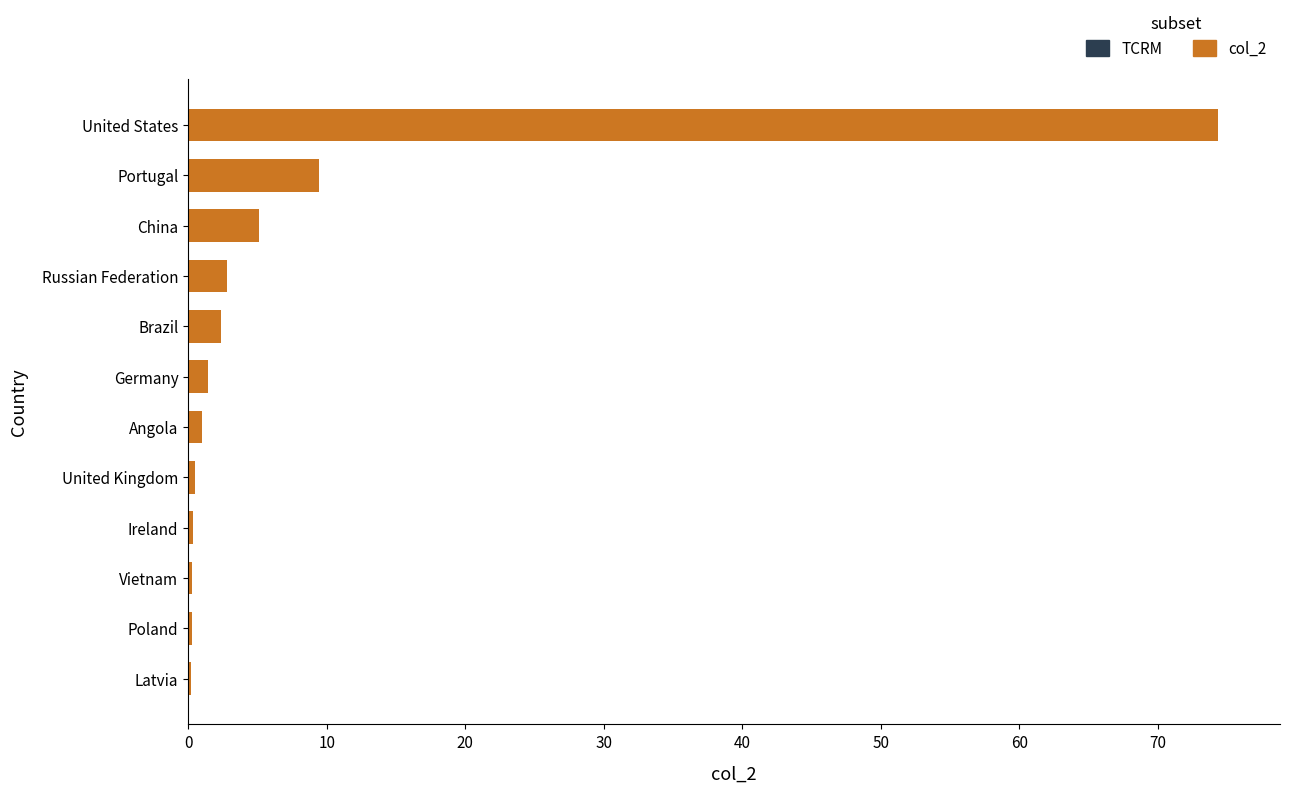

At which category does the chart reach its peak across all series?

United States